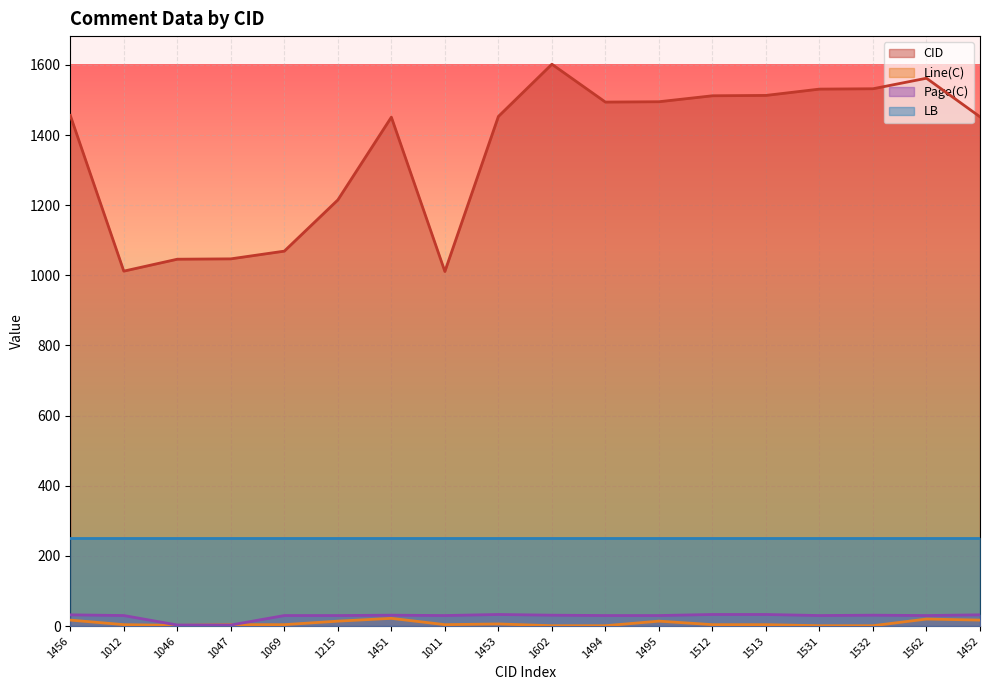

At which label does Line(C) reach its peak?

1451